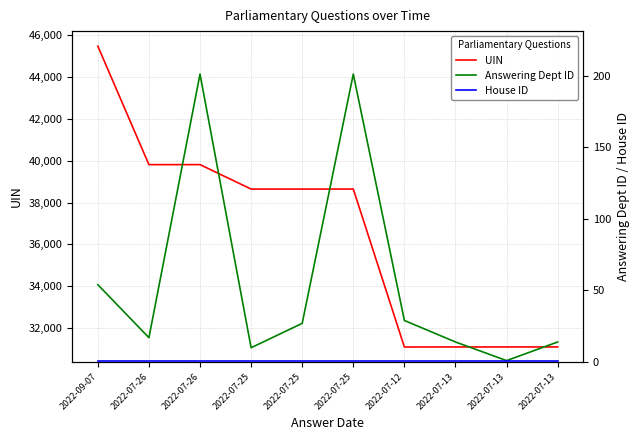

What is the value of the UIN point at the 10th from the left?

31086